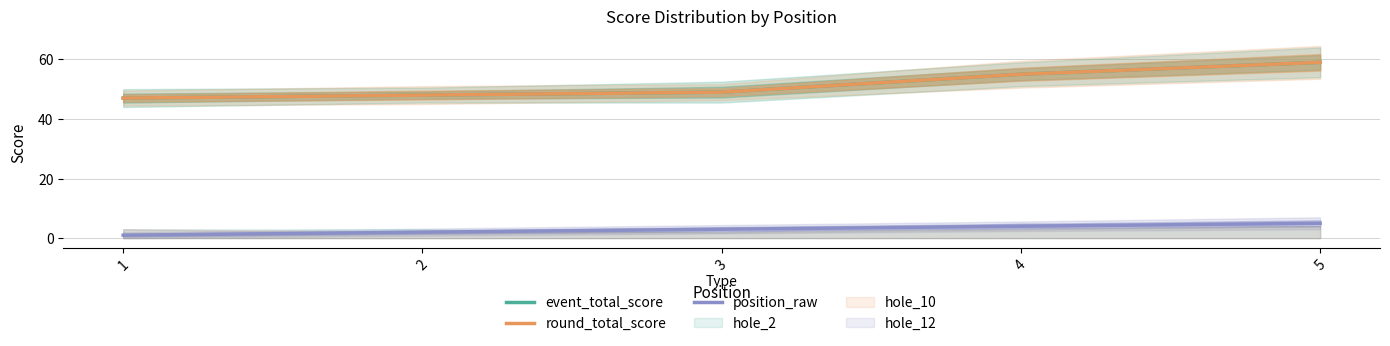

Reading right to left, extract all data points from this chart.

event_total_score: 5=59	4=55	3=49	2=48	1=47
round_total_score: 5=59	4=55	3=49	2=48	1=47
position_raw: 5=5	4=4	3=3	2=2	1=1